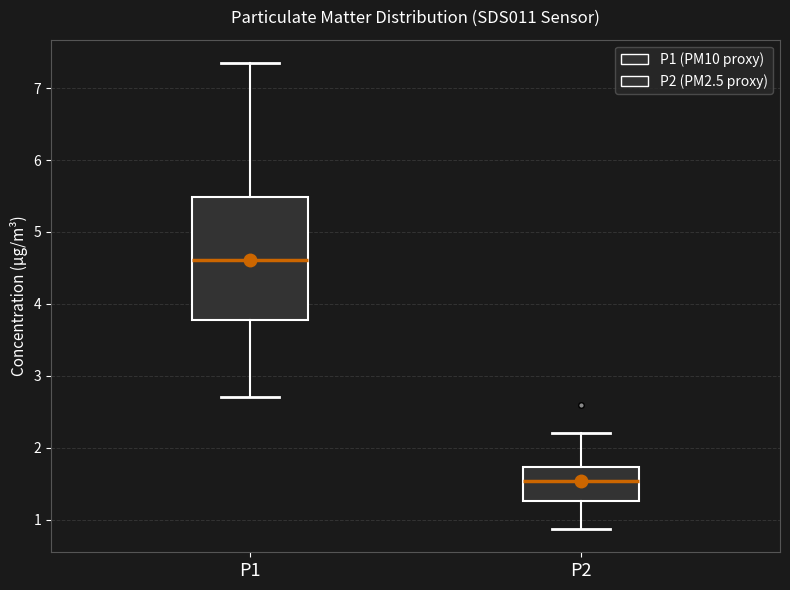

Where does the upper whisker of the box for P1 end on the y-axis? The values are not printed on the chart, so give them approximately, as read against the axis.

7.4